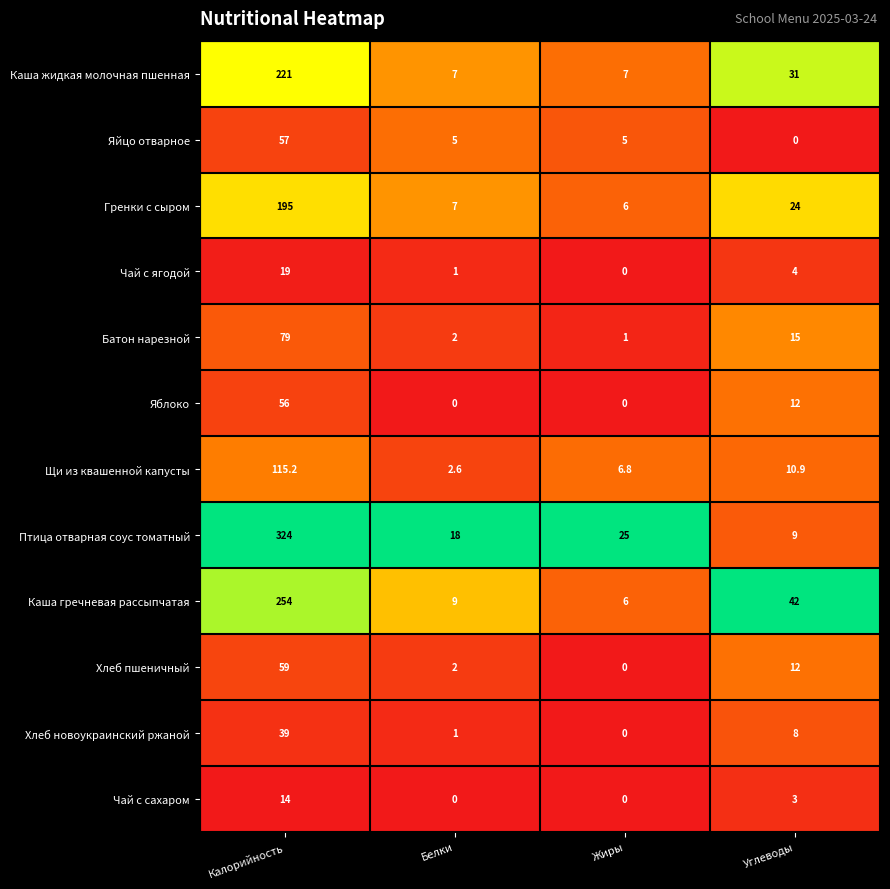

Is it true that Яблоко equals 0.0 at Жиры?

True